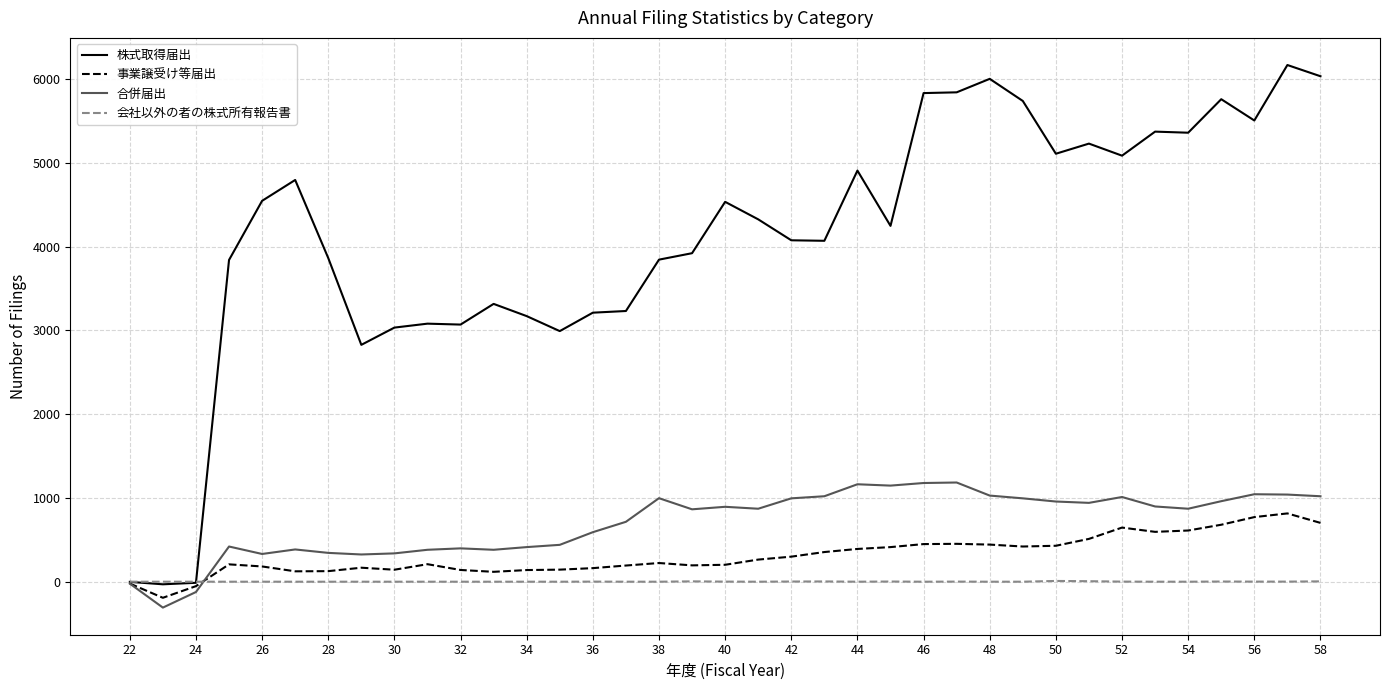

Which series has the widest spread of values?

株式取得届出